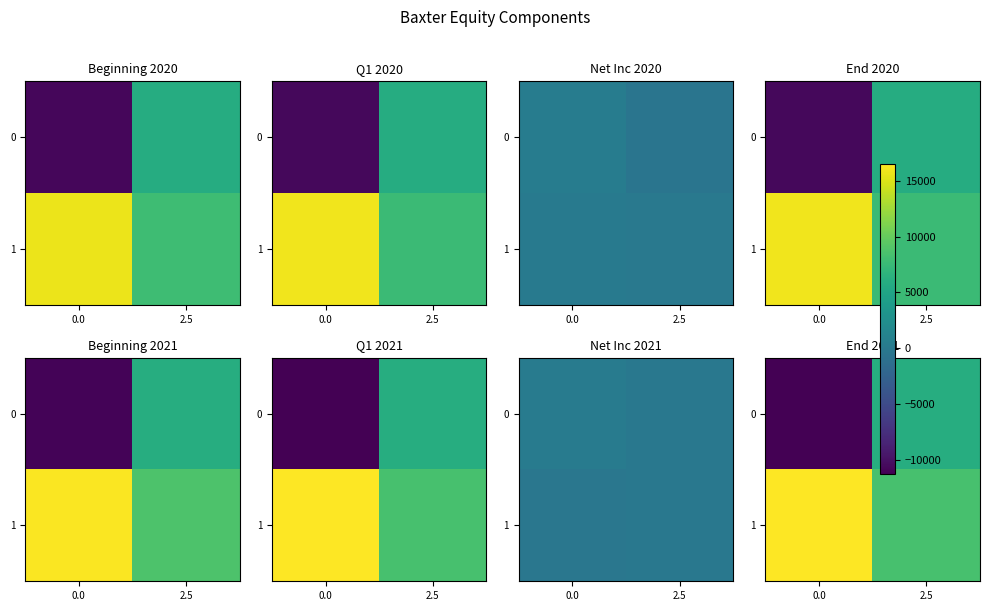

What is the maximum value shown in the chart?

16502